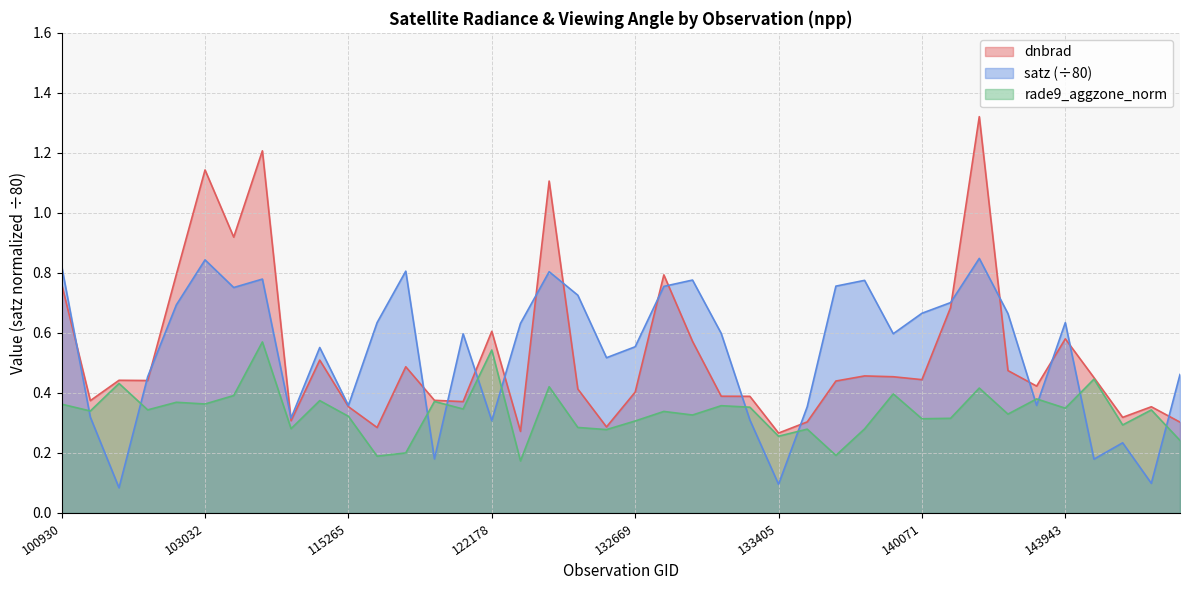

At how many categories does at least one series exceed 0?

40